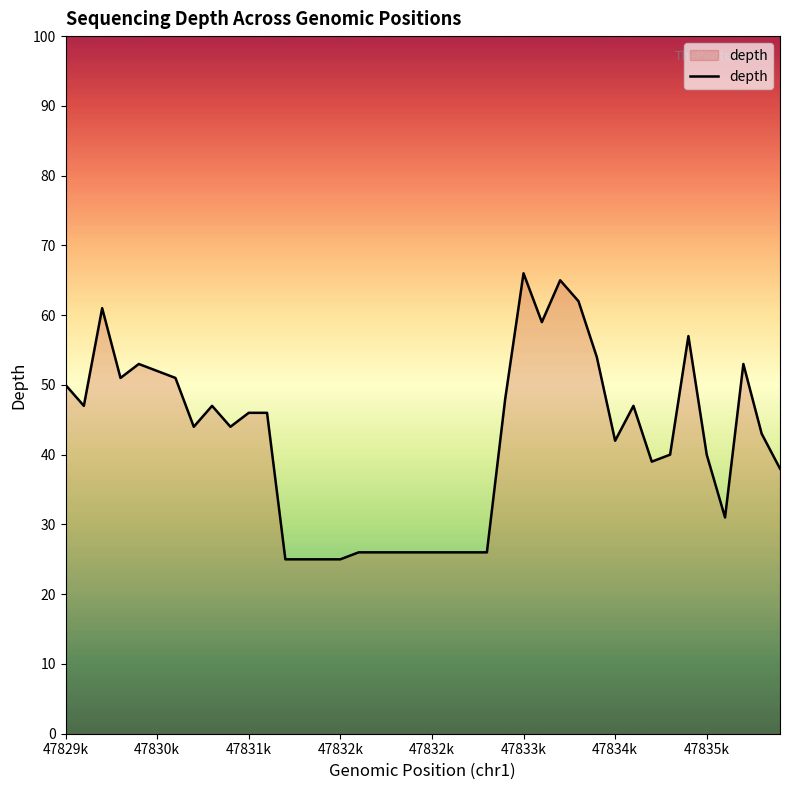

What is the difference between the maximum and minimum values?

41